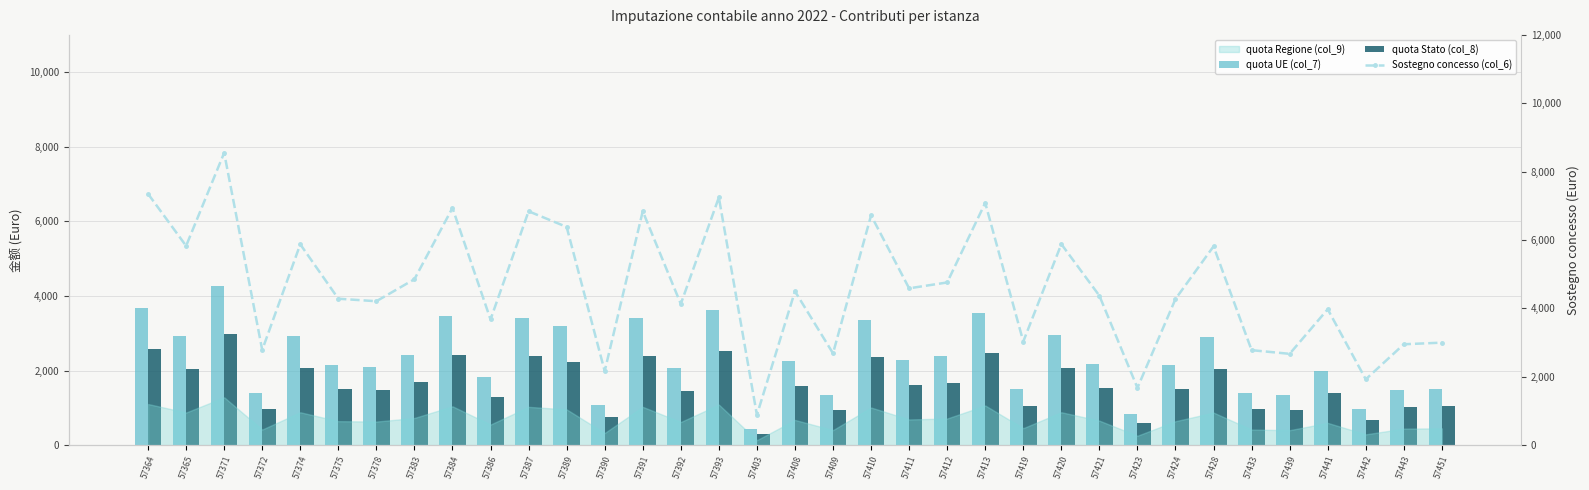

Reading left to right, what are all the values shown in this chart?

quota UE (col_7): 57364=3675.0	57365=2913.8	57371=4275.0	57372=1392.0	57374=2937.0	57375=2141.3	57378=2104.5	57383=2426.4	57384=3468.8	57386=1837.5	57387=3420.0	57389=3191.2	57390=1082.4	57391=3420.0	57392=2065.0	57393=3622.5	57403=441.0	57408=2250.0	57409=1342.5	57410=3360.0	57411=2293.2	57412=2379.0	57413=3542.5	57419=1515.2	57420=2940.0	57421=2185.0	57423=837.8	57424=2137.5	57428=2907.0	57433=1388.8	57439=1335.1	57441=1987.5	57442=962.5	57443=1475.0	57451=1498.8
quota Stato (col_8): 57364=2572.5	57365=2039.6	57371=2992.5	57372=974.4	57374=2055.9	57375=1498.9	57378=1473.2	57383=1698.5	57384=2428.1	57386=1286.2	57387=2394.0	57389=2233.9	57390=757.7	57391=2394.0	57392=1445.5	57393=2535.8	57403=308.7	57408=1575.0	57409=939.8	57410=2352.0	57411=1605.2	57412=1665.3	57413=2479.8	57419=1060.6	57420=2058.0	57421=1529.5	57423=586.4	57424=1496.2	57428=2034.9	57433=972.1	57439=934.6	57441=1391.2	57442=673.8	57443=1032.5	57451=1049.1
Sostegno concesso (col_6): 57364=7350.0	57365=5827.5	57371=8550.0	57372=2784.0	57374=5874.0	57375=4282.6	57378=4209.0	57383=4852.8	57384=6937.5	57386=3675.0	57387=6840.0	57389=6382.5	57390=2164.8	57391=6840.0	57392=4130.0	57393=7245.0	57403=882.0	57408=4500.0	57409=2685.0	57410=6720.0	57411=4586.4	57412=4758.0	57413=7085.0	57419=3030.4	57420=5880.0	57421=4370.0	57423=1675.5	57424=4275.0	57428=5814.0	57433=2777.5	57439=2670.2	57441=3975.0	57442=1925.0	57443=2950.0	57451=2997.5